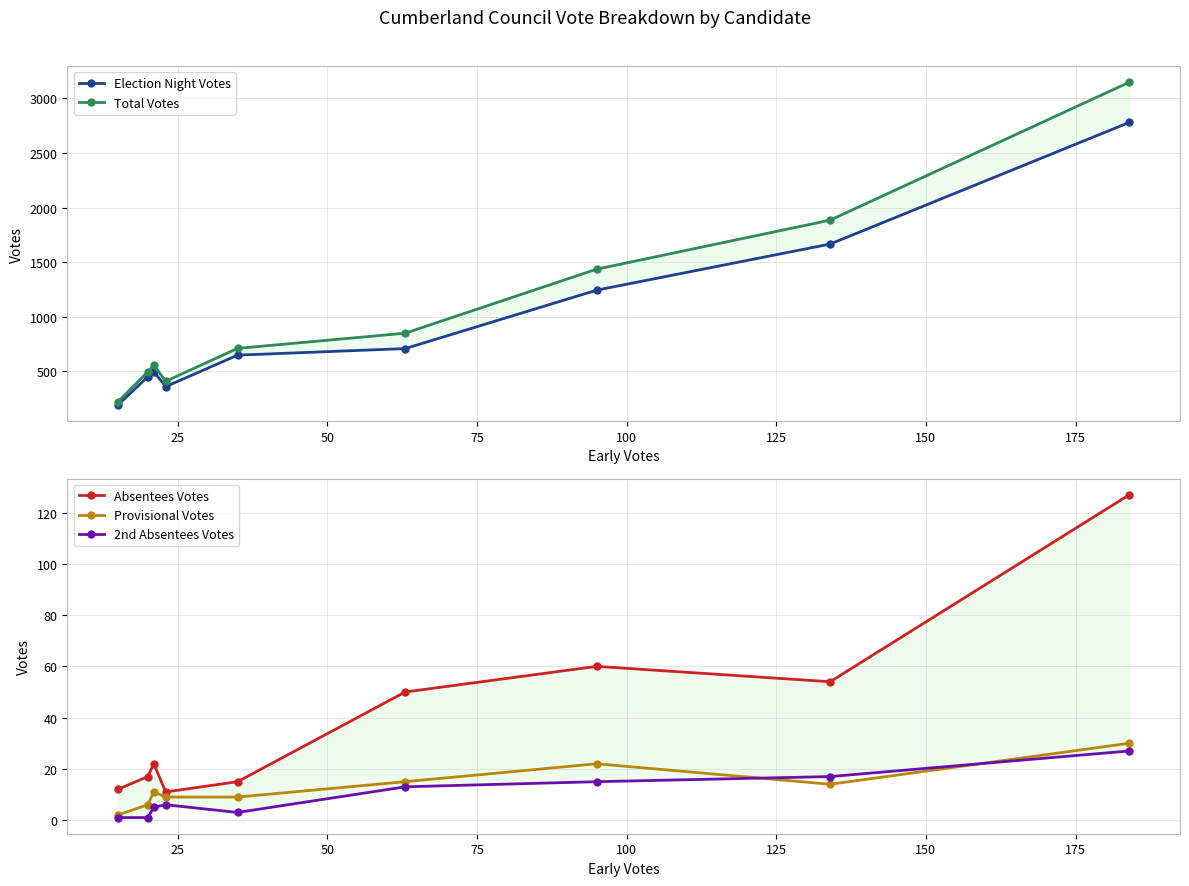

Which series has the largest total across all categories?

Total Votes